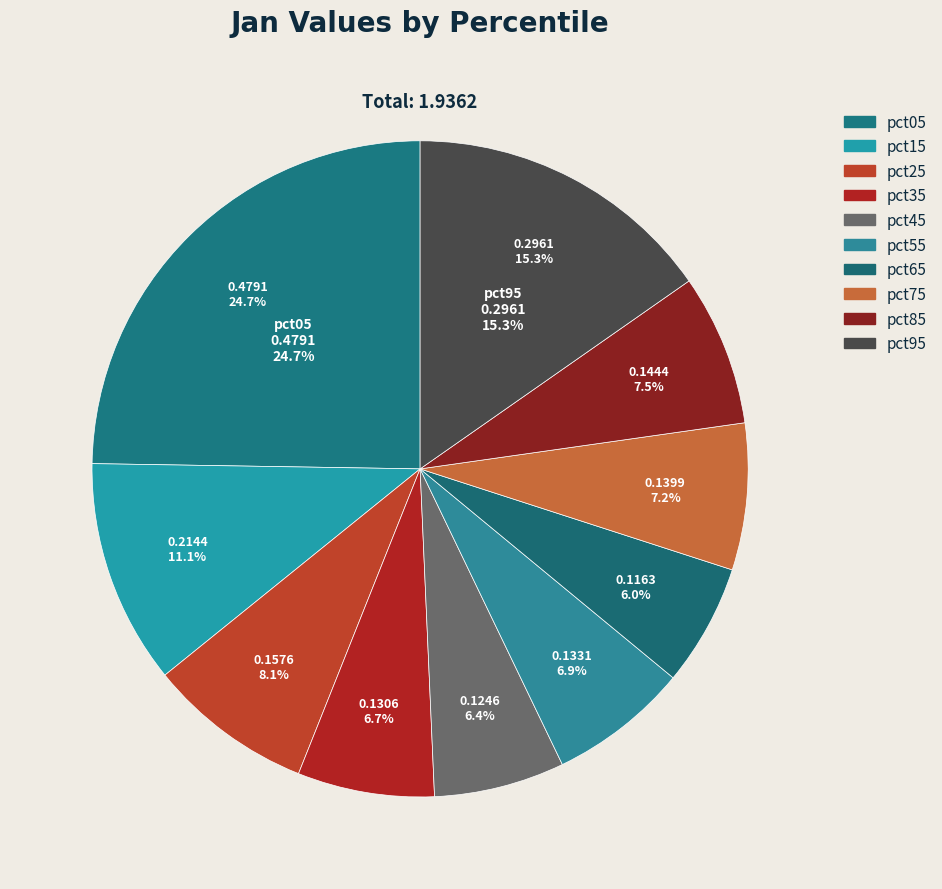

To the nearest percent, what is the difference between the largest and smallest slice percentages?

19%